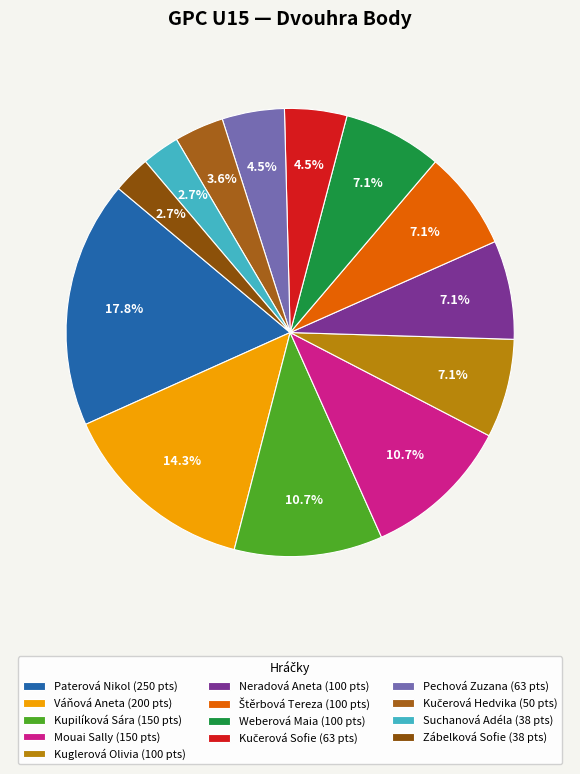

To the nearest percent, what percentage of the pie is Kuglerová Olivia?

7%